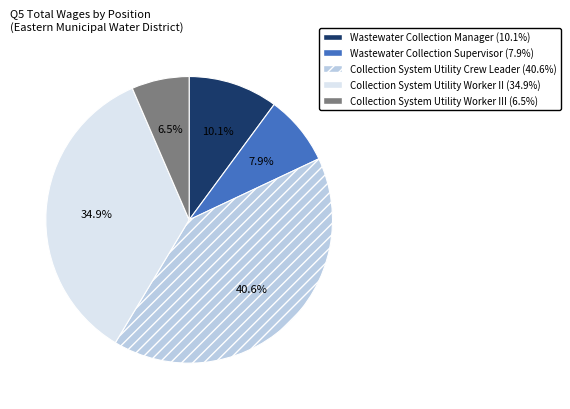

Between Collection System Utility Worker II (34.9%) and Wastewater Collection Manager (10.1%), which is larger?

Collection System Utility Worker II (34.9%)